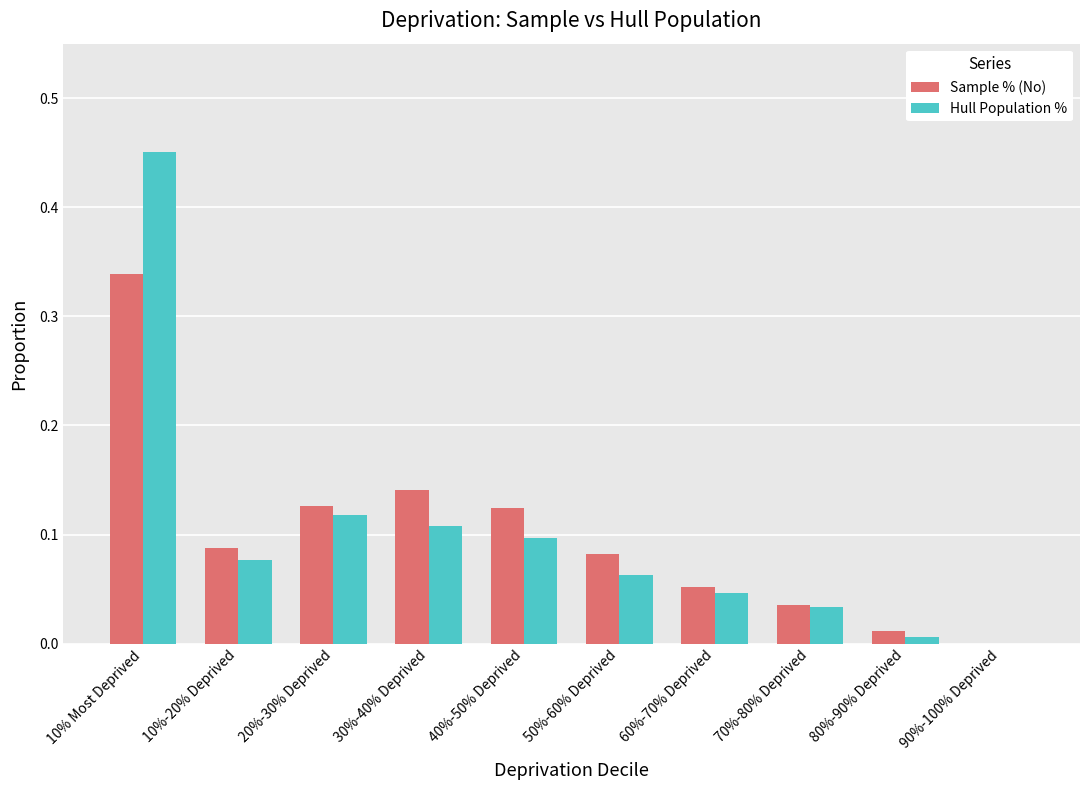

How many distinct data groups are displayed?

2